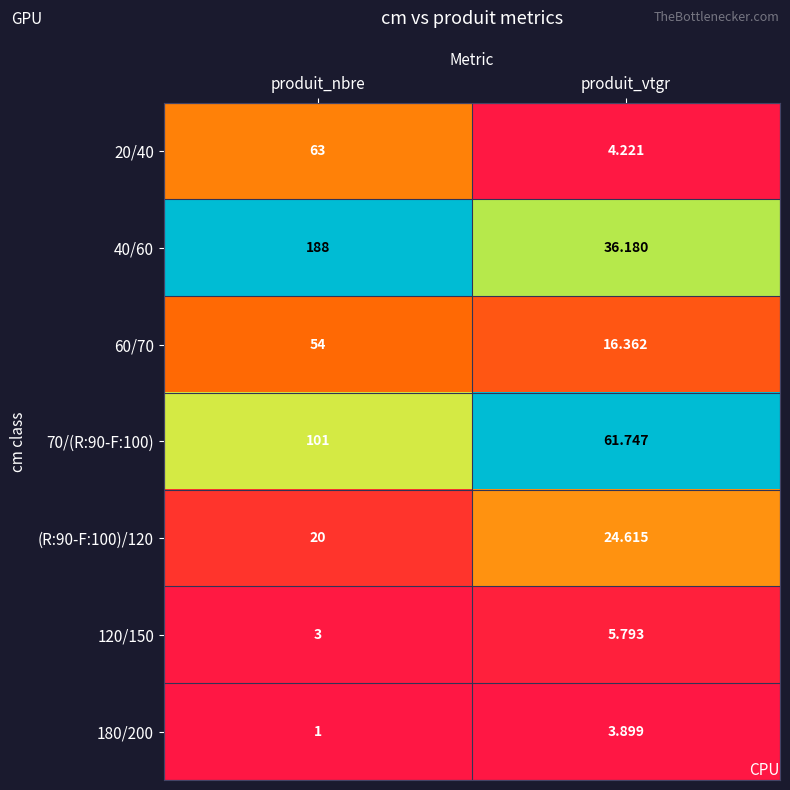

At which category is the sum across all series the highest?

produit_nbre